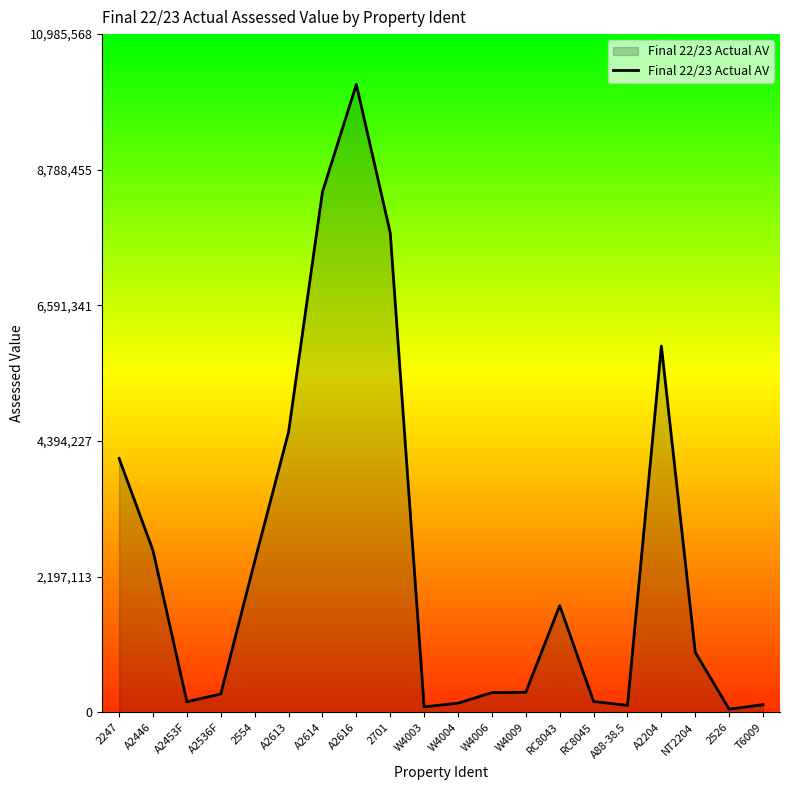

True or false: the data has more than 1 interior local peaks.

True